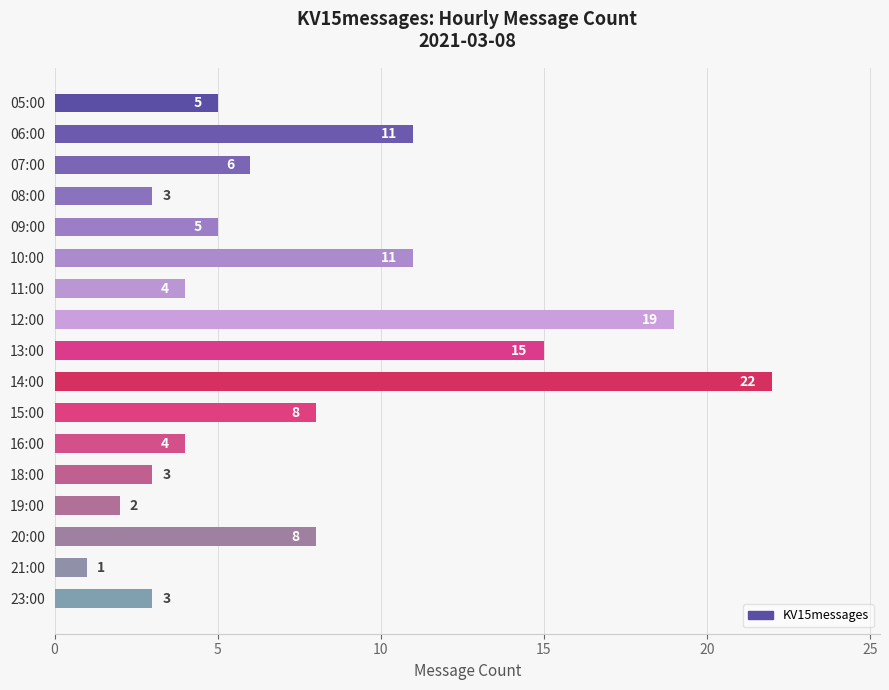

What is the change in value from 14:00 to 20:00?

-14